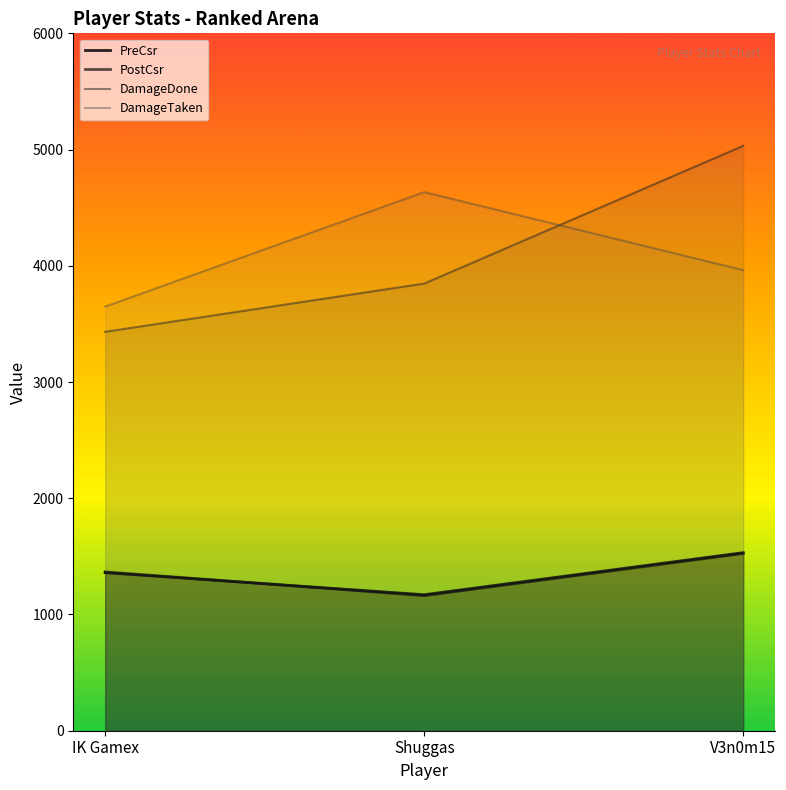

What is the difference between the PostCsr values at Shuggas and IK Gamex?

205